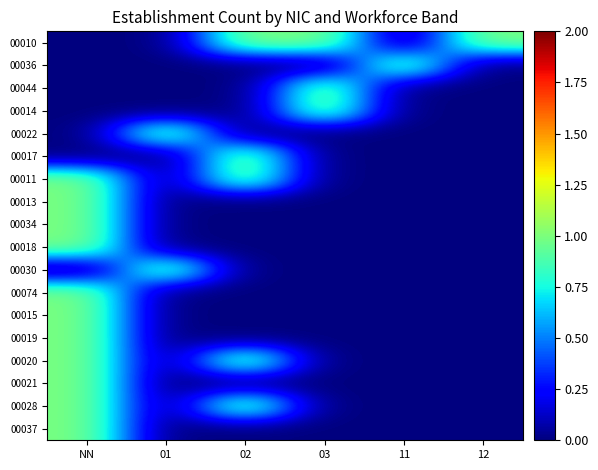

Reading left to right, transcribe all the data shown in this chart.

00010: NN=0	01=0	02=1	03=1	11=0	12=1
00036: NN=0	01=0	02=0	03=0	11=1	12=0
00044: NN=0	01=0	02=0	03=1	11=0	12=0
00014: NN=0	01=0	02=0	03=1	11=0	12=0
00022: NN=0	01=1	02=0	03=0	11=0	12=0
00017: NN=0	01=0	02=1	03=0	11=0	12=0
00011: NN=1	01=0	02=1	03=0	11=0	12=0
00013: NN=1	01=0	02=0	03=0	11=0	12=0
00034: NN=1	01=0	02=0	03=0	11=0	12=0
00018: NN=1	01=0	02=0	03=0	11=0	12=0
00030: NN=0	01=1	02=0	03=0	11=0	12=0
00074: NN=1	01=0	02=0	03=0	11=0	12=0
00015: NN=1	01=0	02=0	03=0	11=0	12=0
00019: NN=1	01=0	02=0	03=0	11=0	12=0
00020: NN=1	01=0	02=1	03=0	11=0	12=0
00021: NN=1	01=0	02=0	03=0	11=0	12=0
00028: NN=1	01=0	02=1	03=0	11=0	12=0
00037: NN=1	01=0	02=0	03=0	11=0	12=0